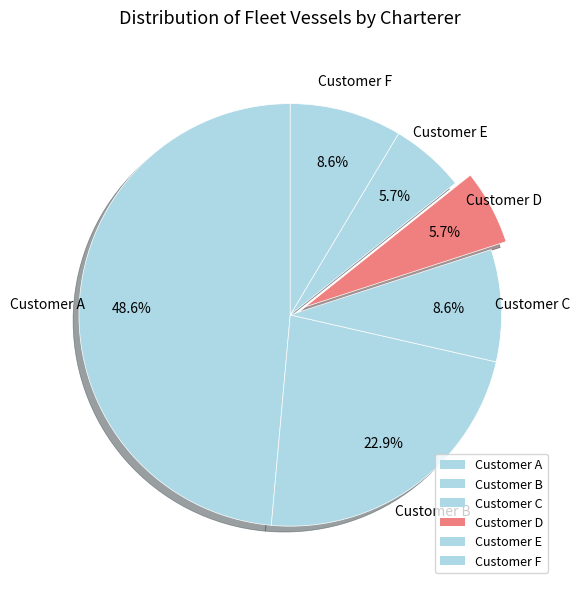

Which has a higher value, Customer F or Customer B?

Customer B